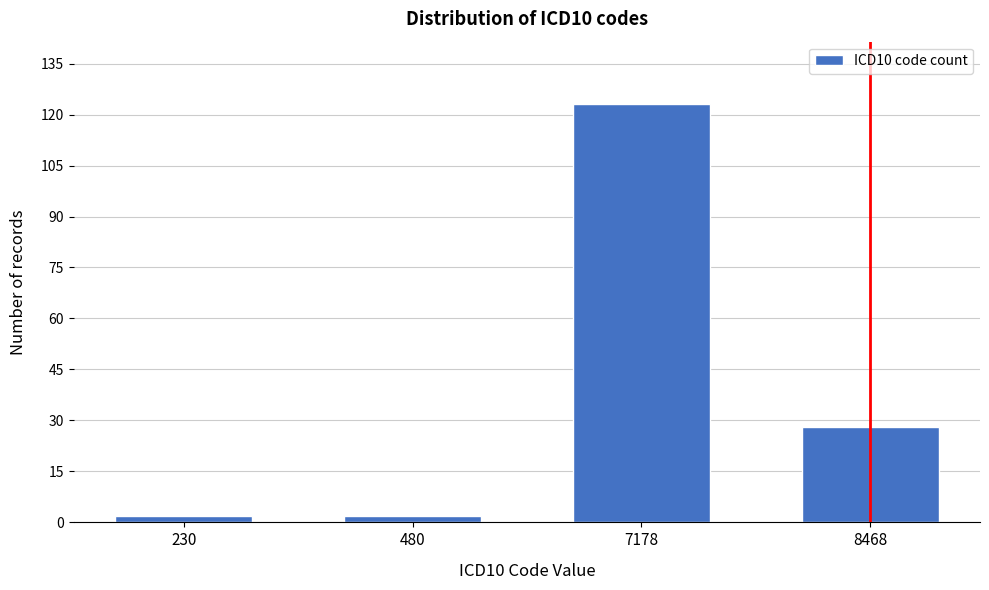

Reading left to right, what are all the values shown in this chart?

230=2	480=2	7178=123	8468=28